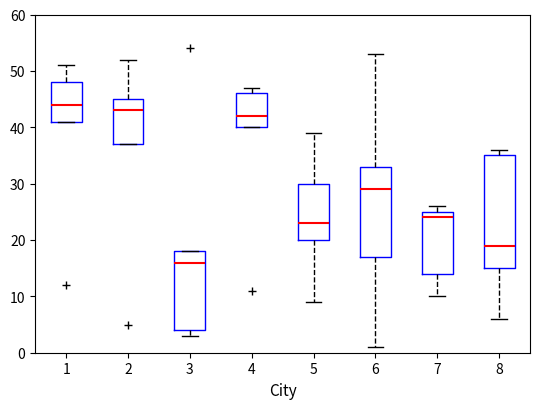

Which box has the highest median line?

1